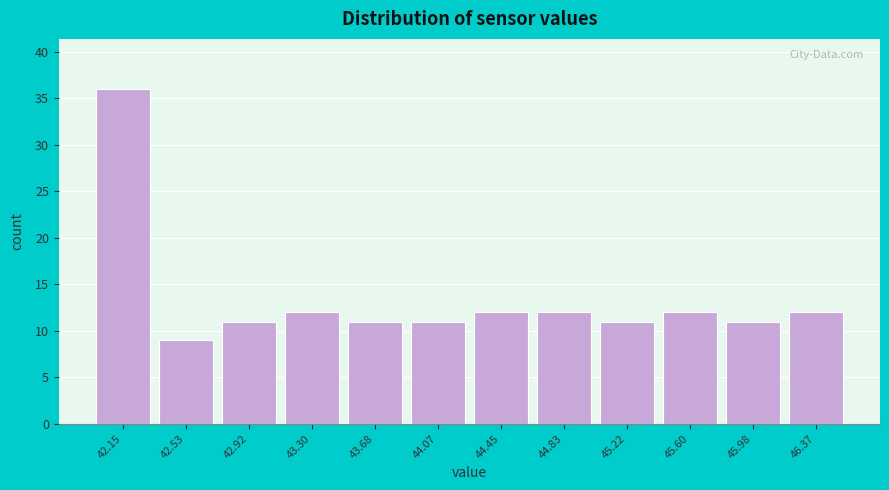

Reading left to right, transcribe all the data shown in this chart.

36	9	11	12	11	11	12	12	11	12	11	12